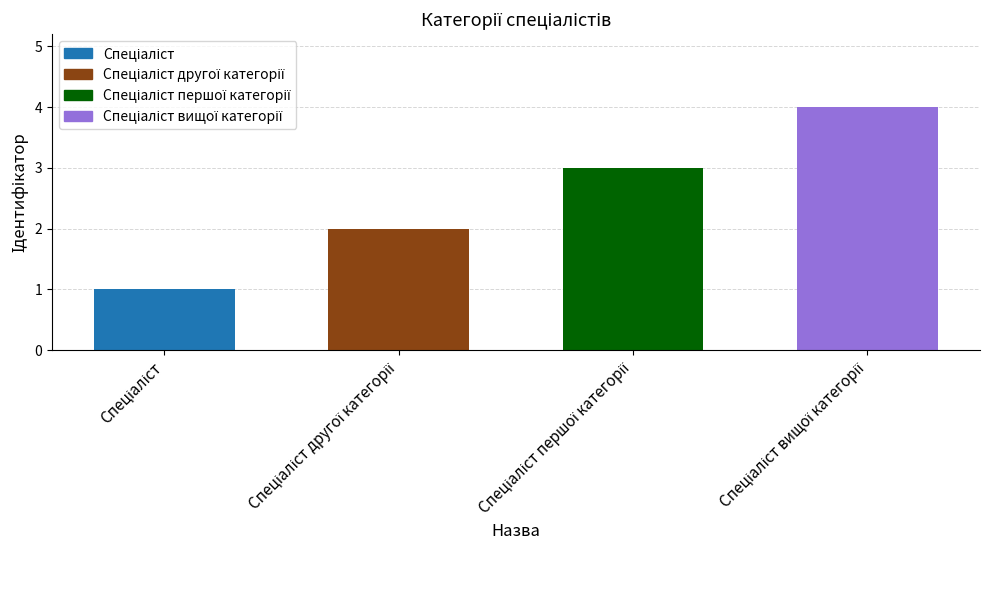

What is the greatest value displayed?

4